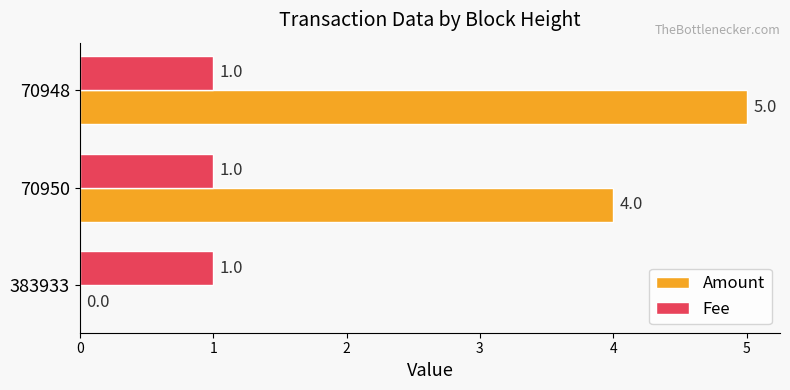

The Amount series shows 3 at 383933. True or false?

False